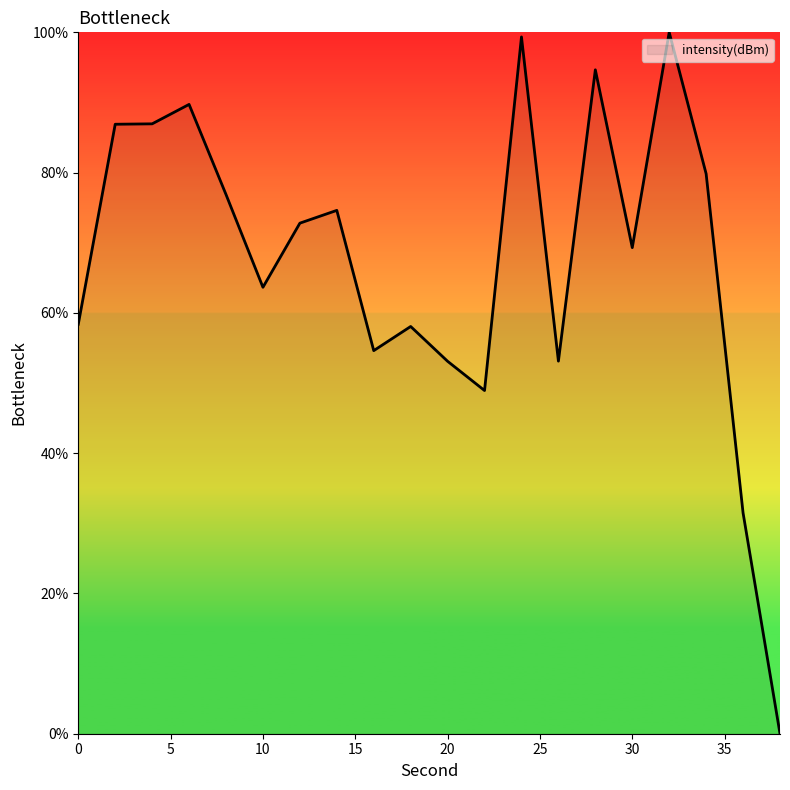

What is the greatest value displayed?

100.0